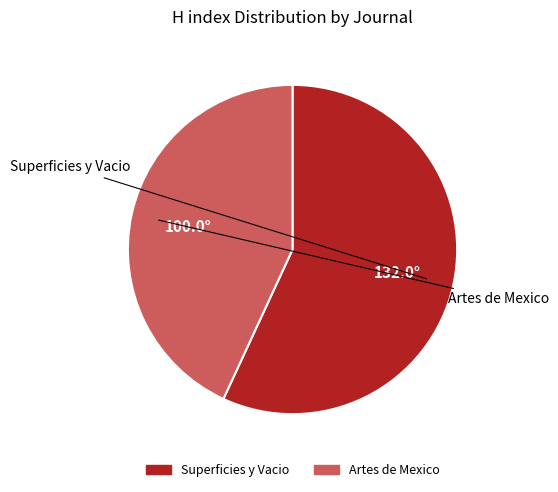

Do Superficies y Vacio and Artes de Mexico together represent more than half of the pie?

Yes